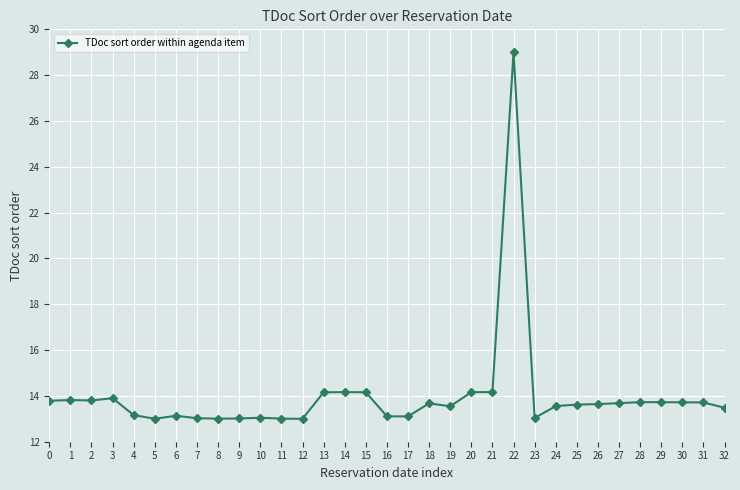

How many lines are shown in the chart?

1